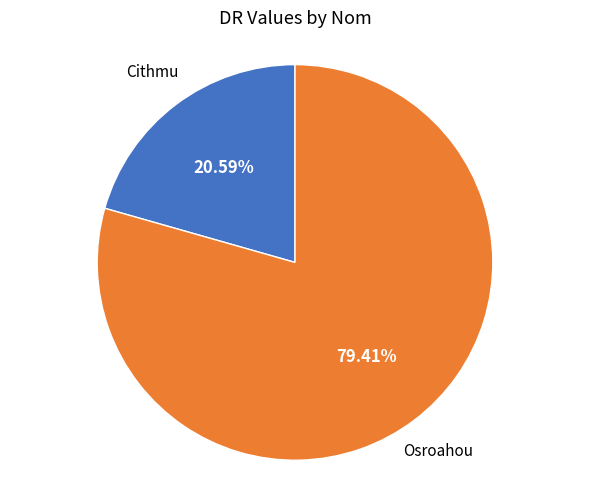

Does any single category account for the majority?

Yes